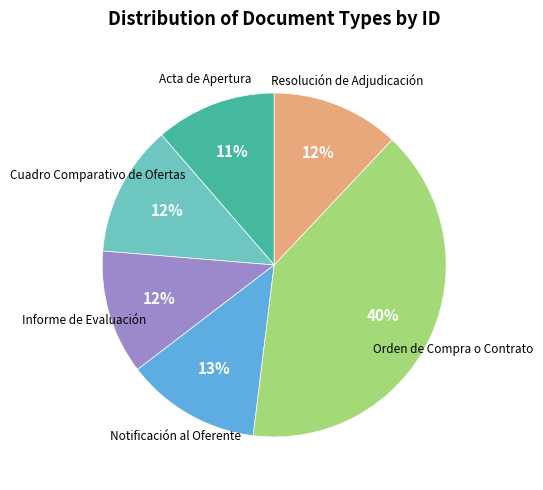

Approximately how many times larger is the value at Orden de Compra o Contrato compared to Resolución de Adjudicación?

3.3